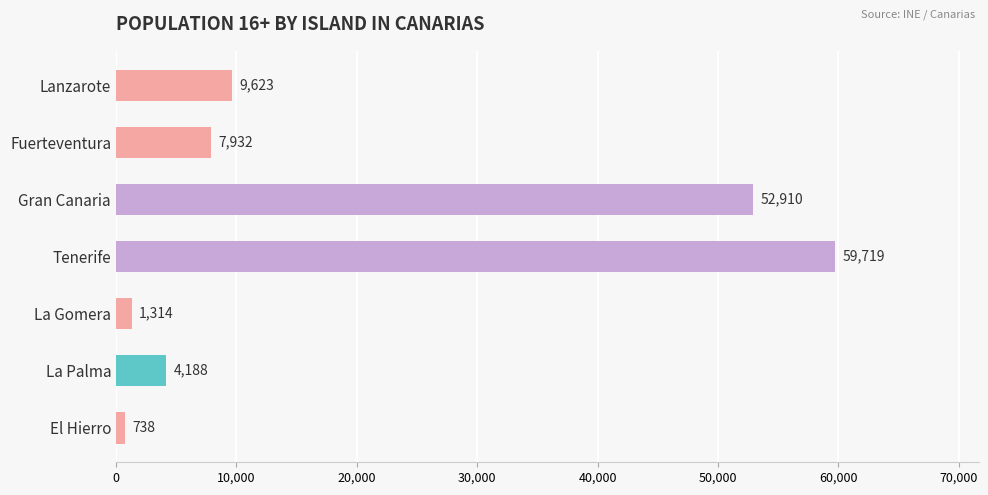

Reading bottom to top, transcribe all the data shown in this chart.

738	4188	1314	59719	52910	7932	9623